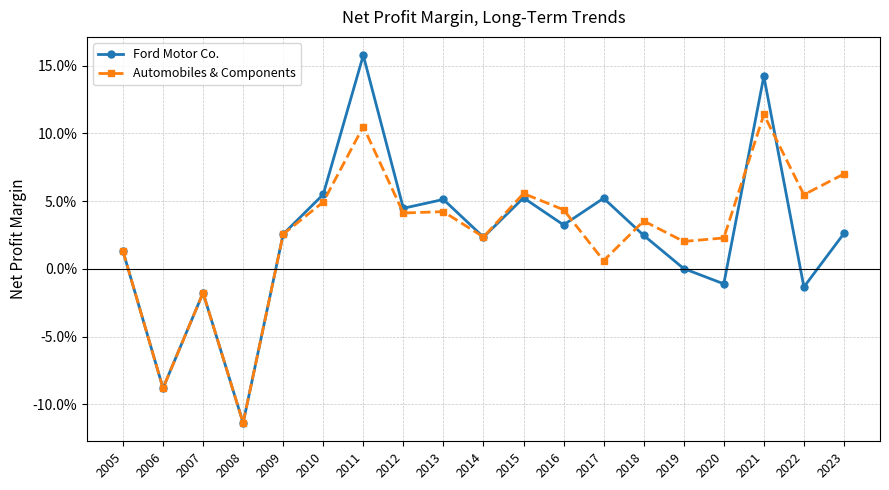

What are all the series names shown in the legend?

Ford Motor Co., Automobiles & Components